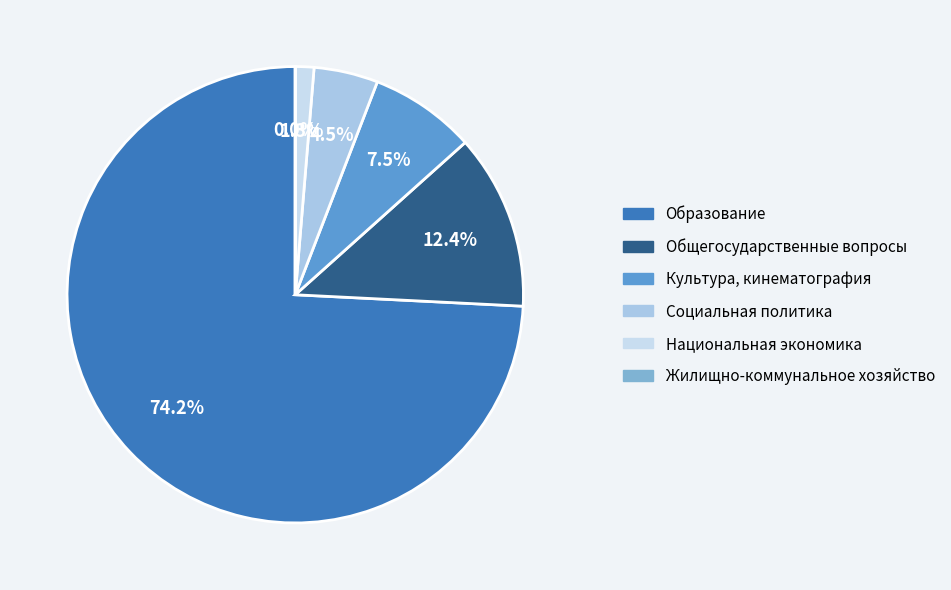

To the nearest percent, what portion does Национальная экономика represent?

1%